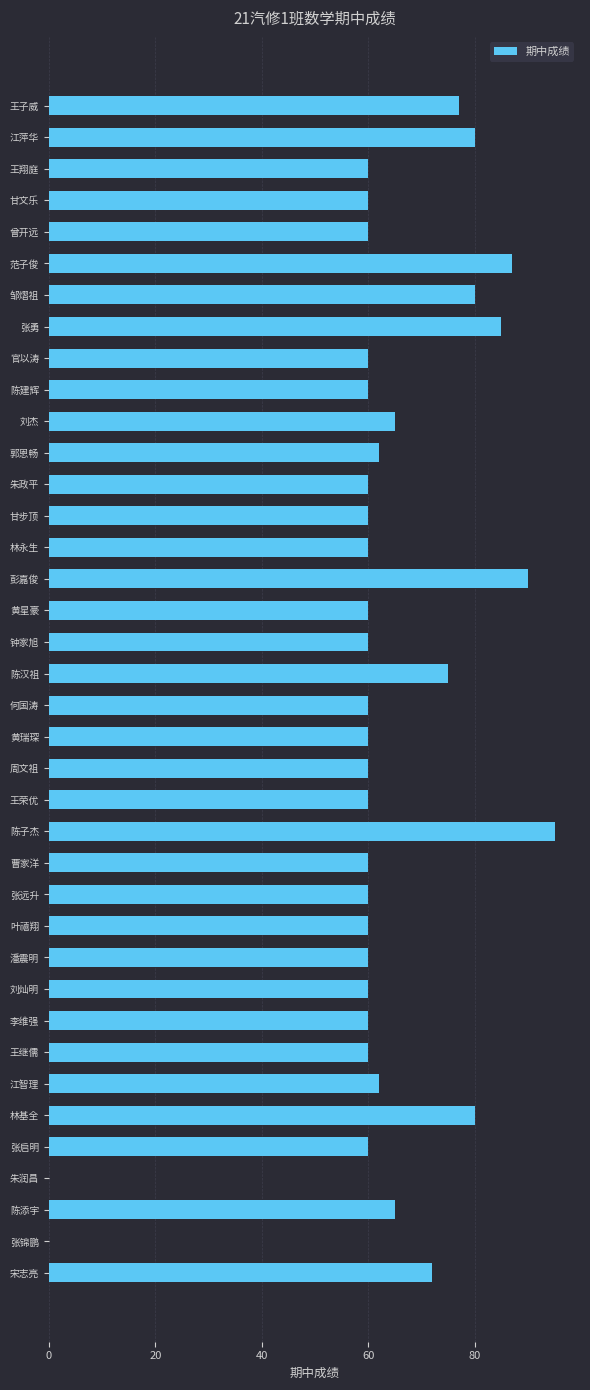

What is the sum of all values?

2395